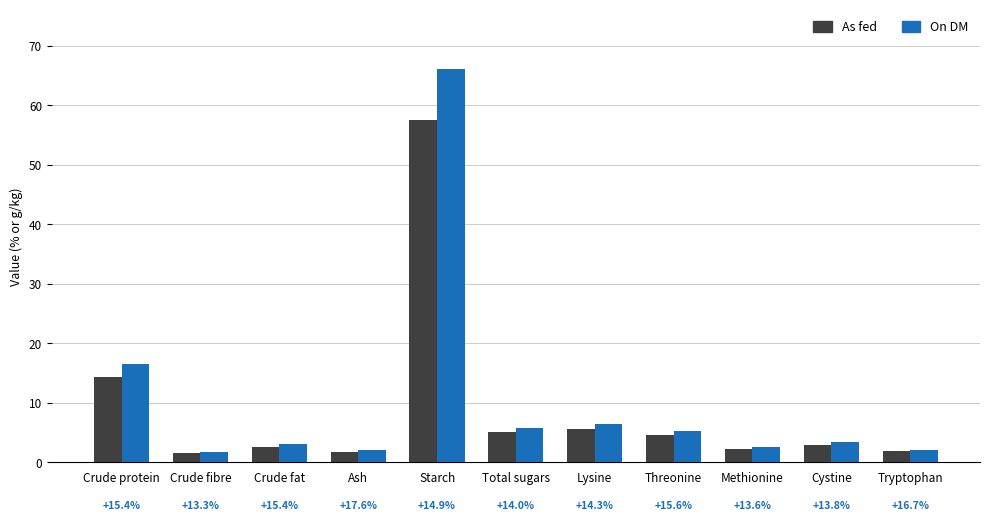

What is the sum of the As fed values at Lysine and Starch?

63.2